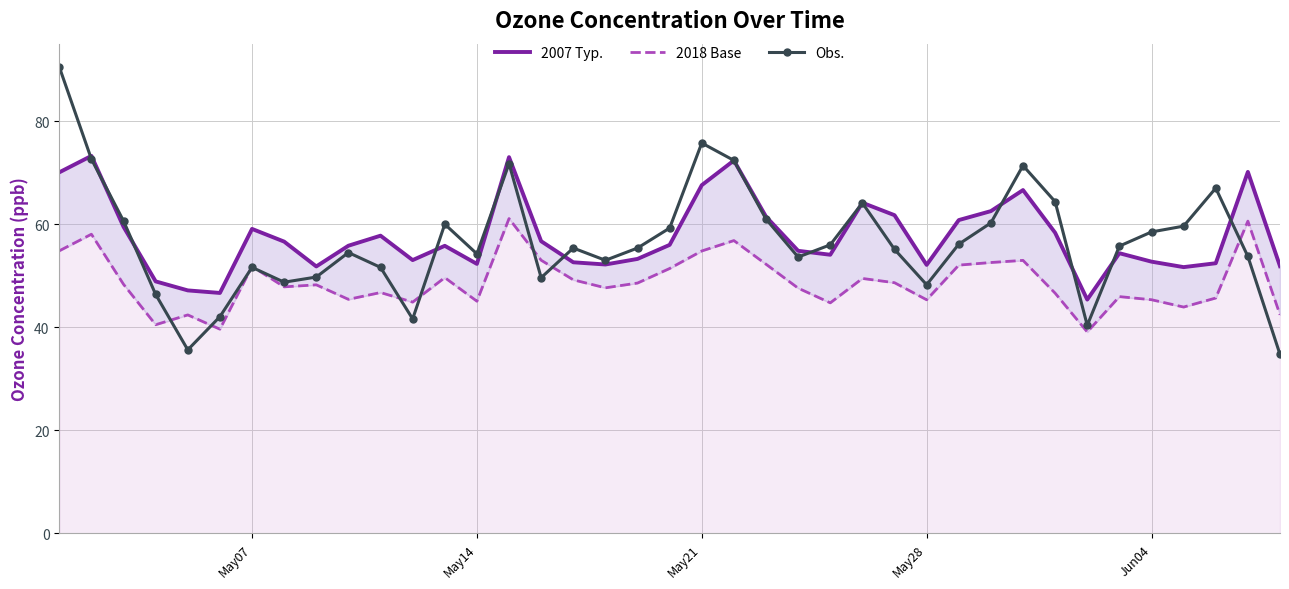

True or false: Obs. has more than 1 interior local peaks.

True